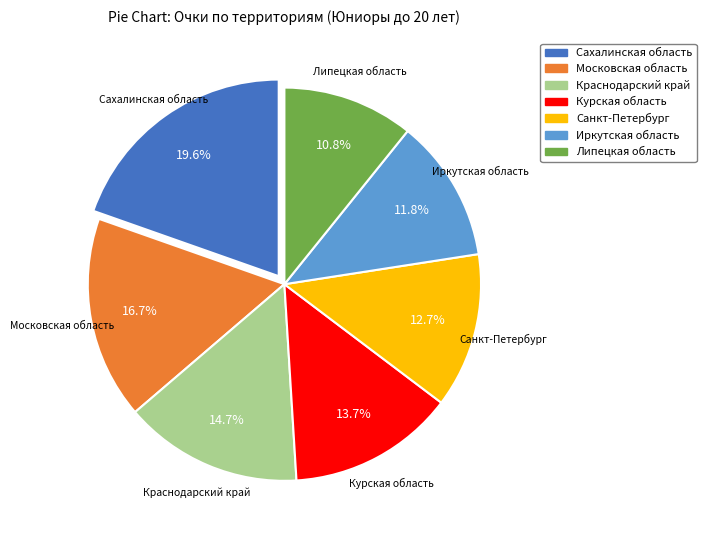

The Сахалинская область slice represents 20% of the pie. True or false?

True